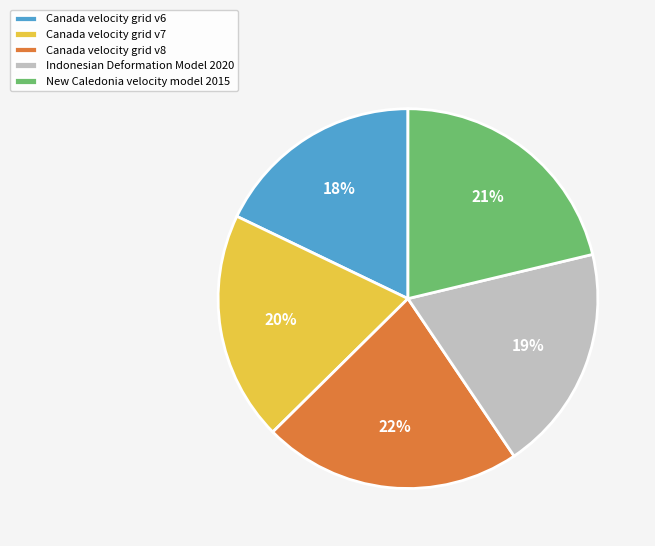

Combined, do Canada velocity grid v7 and New Caledonia velocity model 2015 account for over 50%?

No